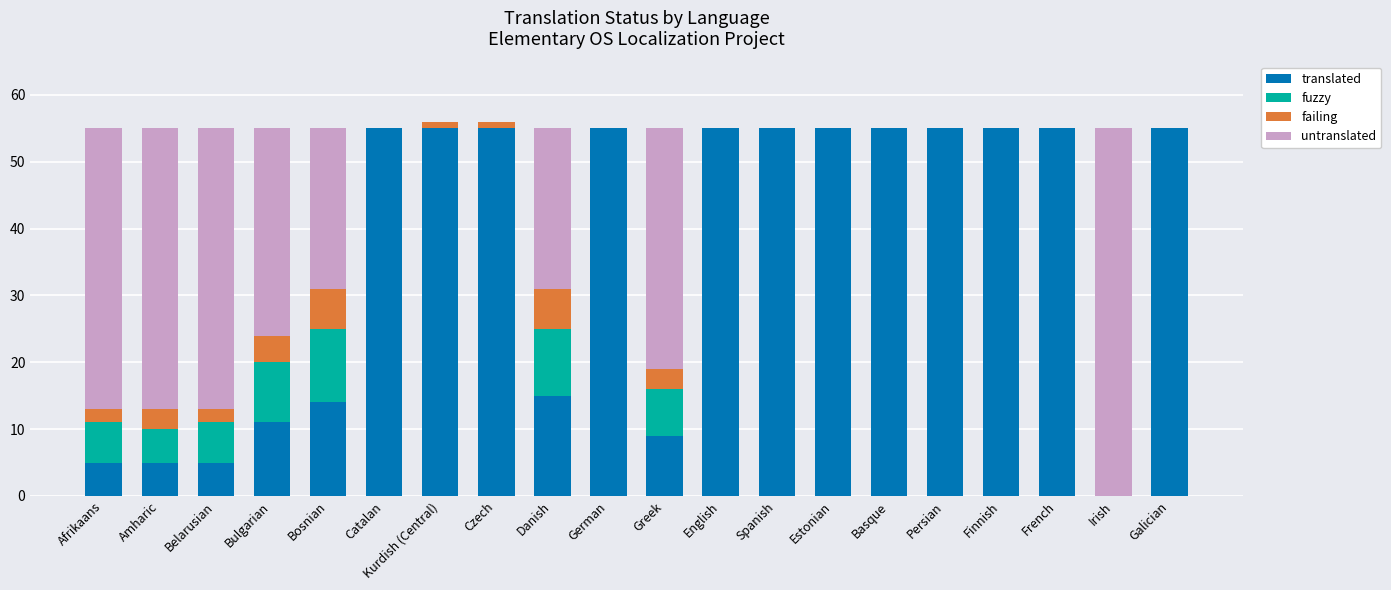

What is the maximum value for translated?

55